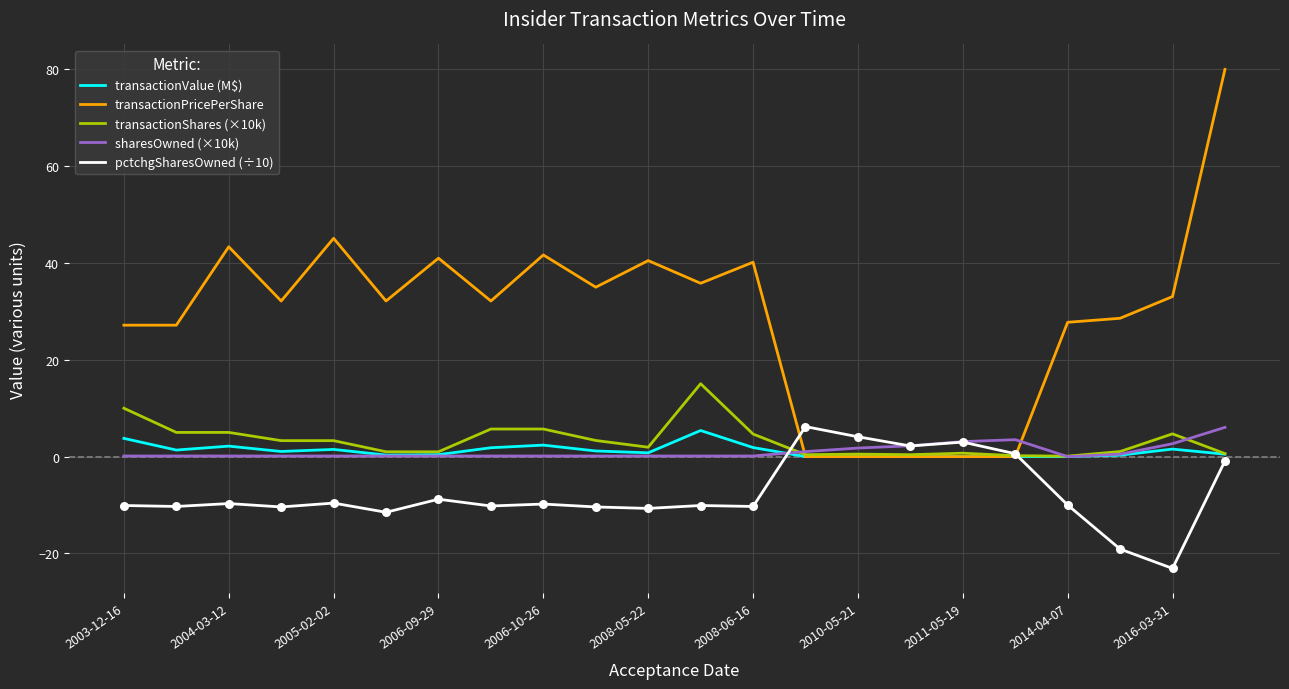

Which series has the largest total across all categories?

transactionPricePerShare